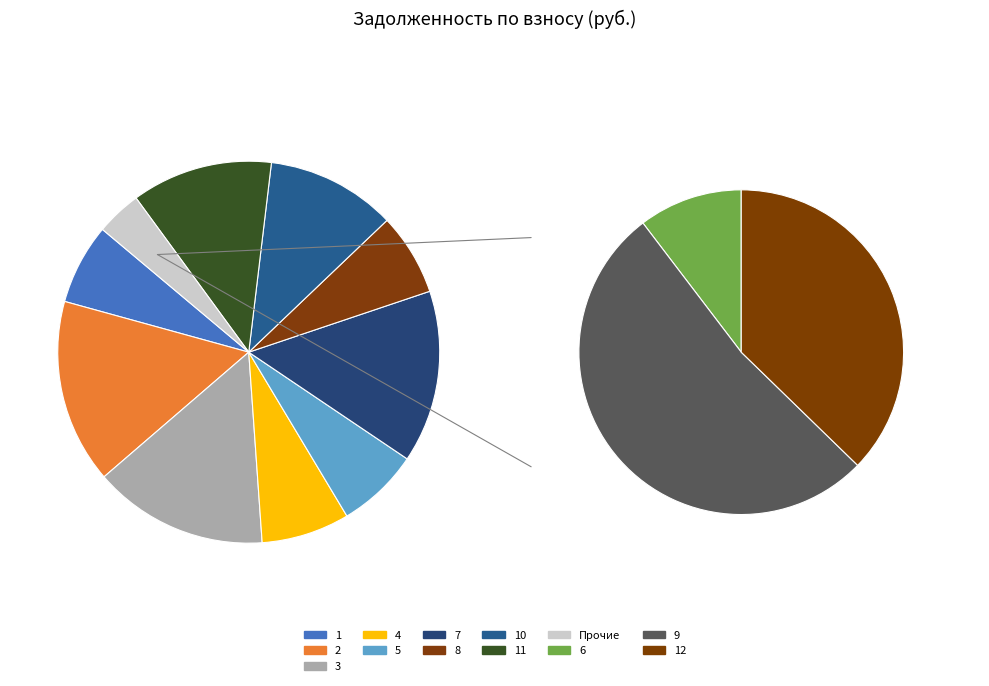

How many slices are in this pie chart?

12